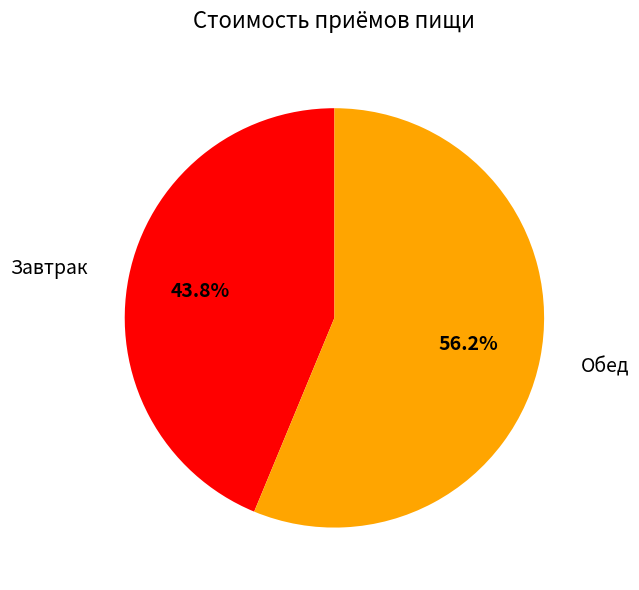

Is there any slice that represents more than half of the pie?

Yes